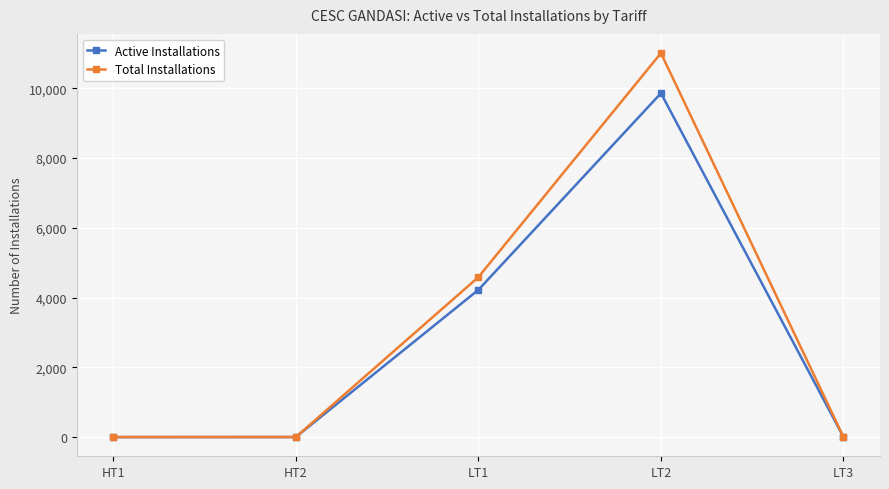

List the series in order of their peak value, lowest first.

Active Installations, Total Installations